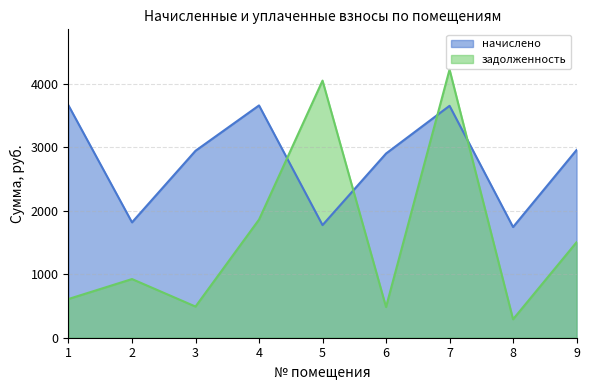

What is the value of the задолженность point at the 6th from the left?

483.2